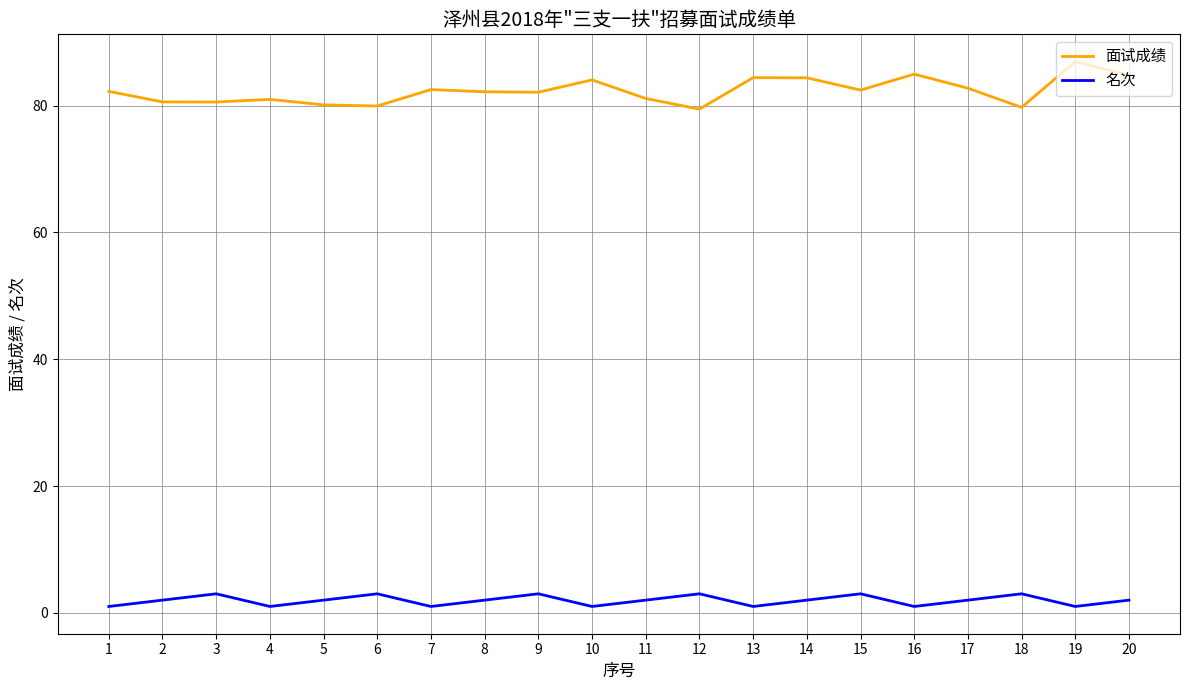

What is the maximum value for 名次?

3.0